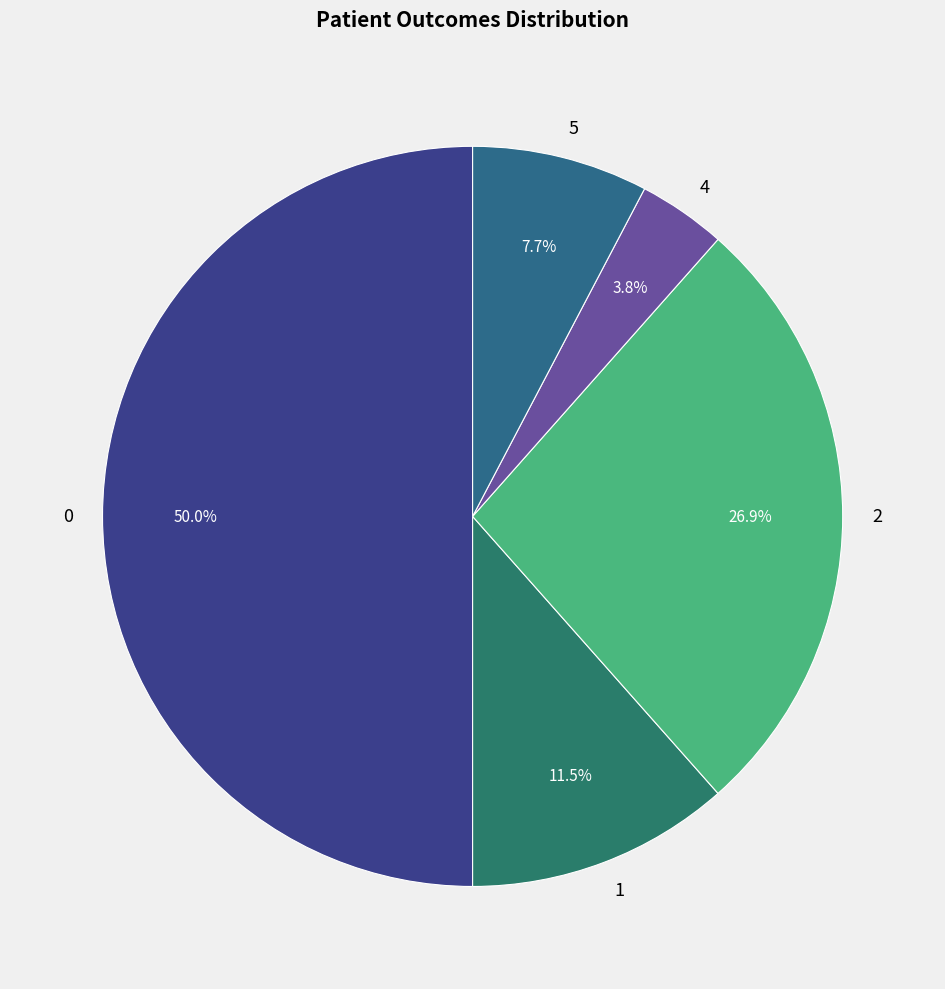

Which category has the smallest portion of the pie?

4